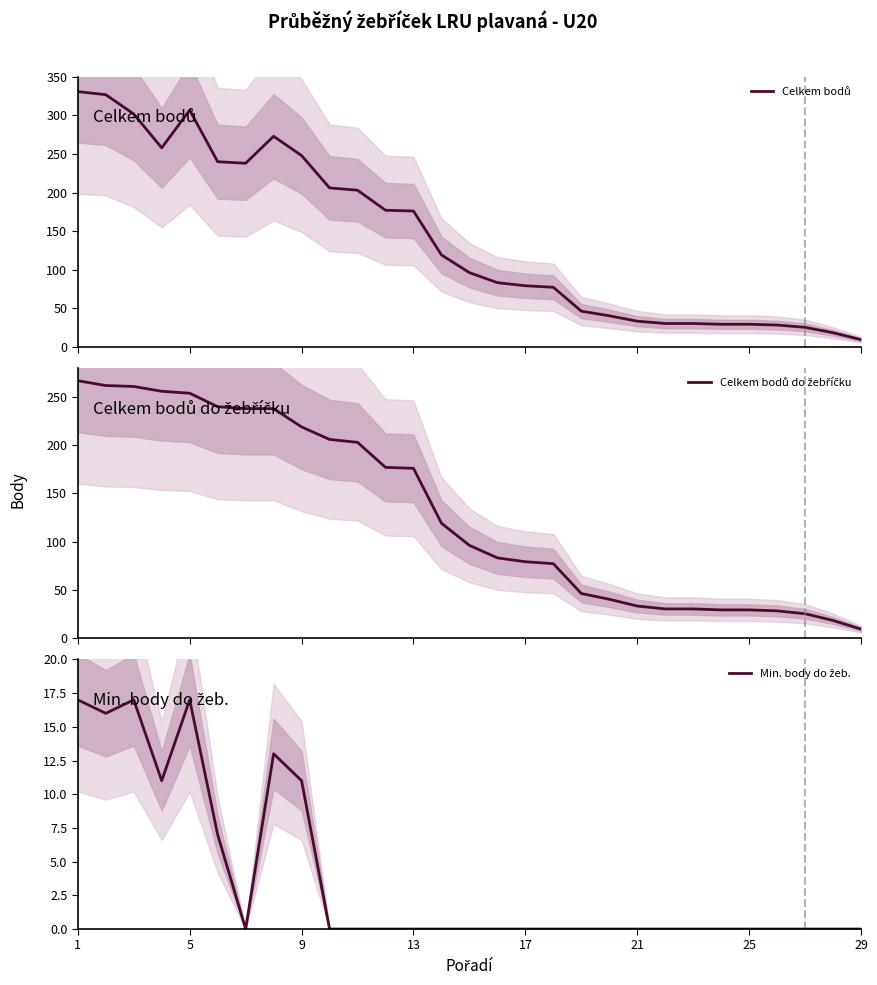

At which category does the chart reach its minimum across all series?

25